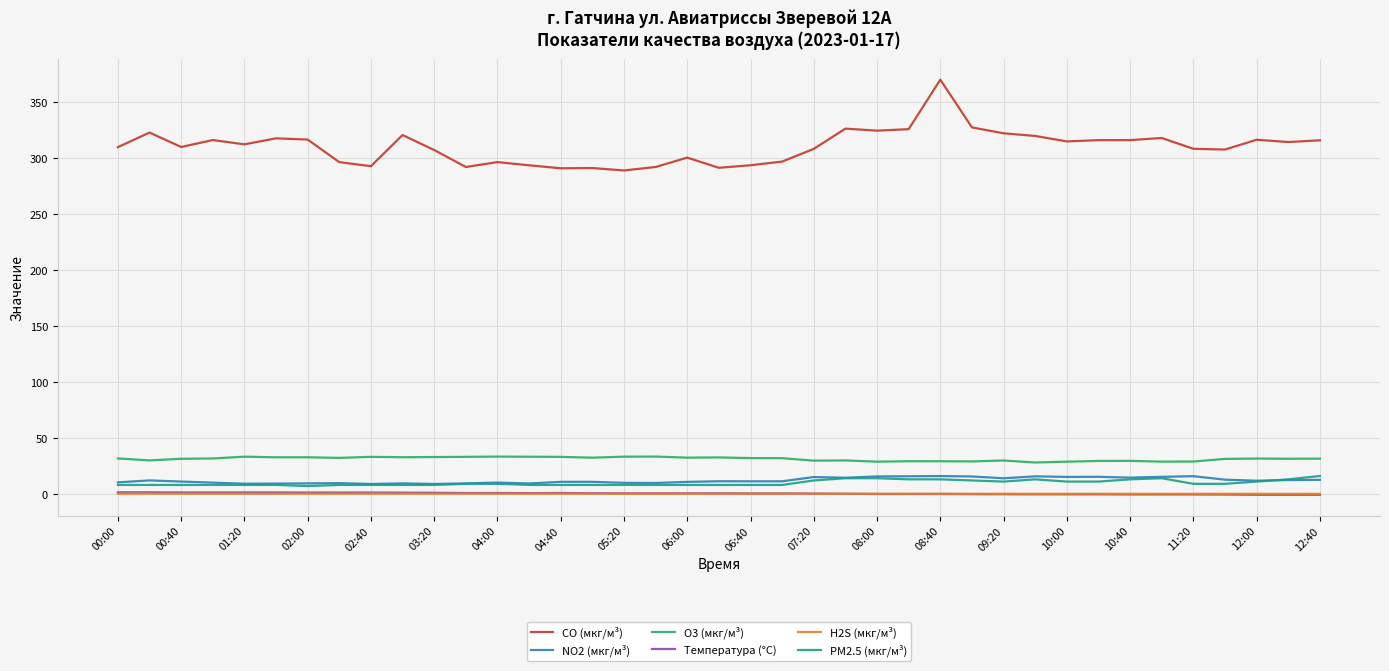

What is the maximum value for O3 (мкг/м³)?

33.4